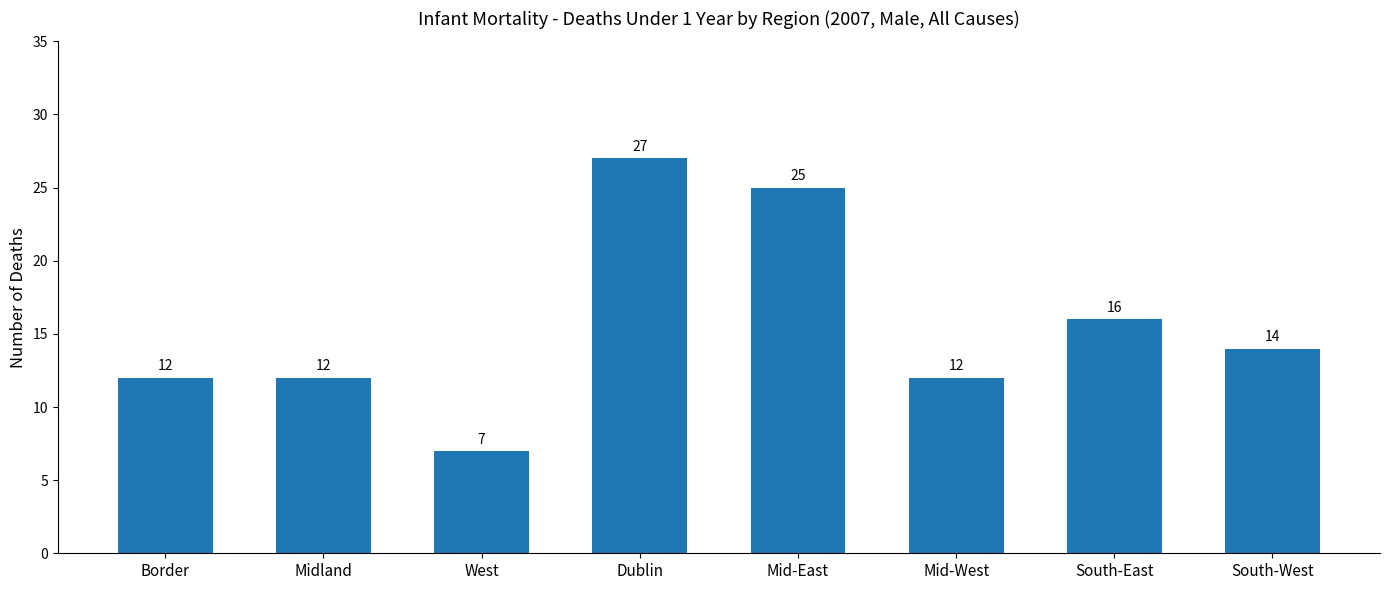

What is the sum of the values at South-West and Midland?

26